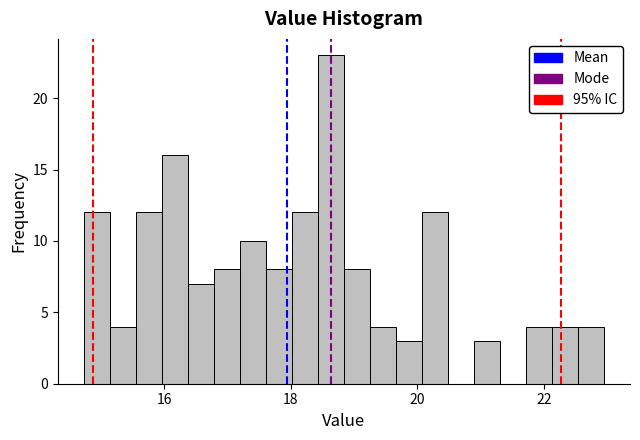

Read against the x-axis, roughly where is the centre of the tallest bar?

18.6